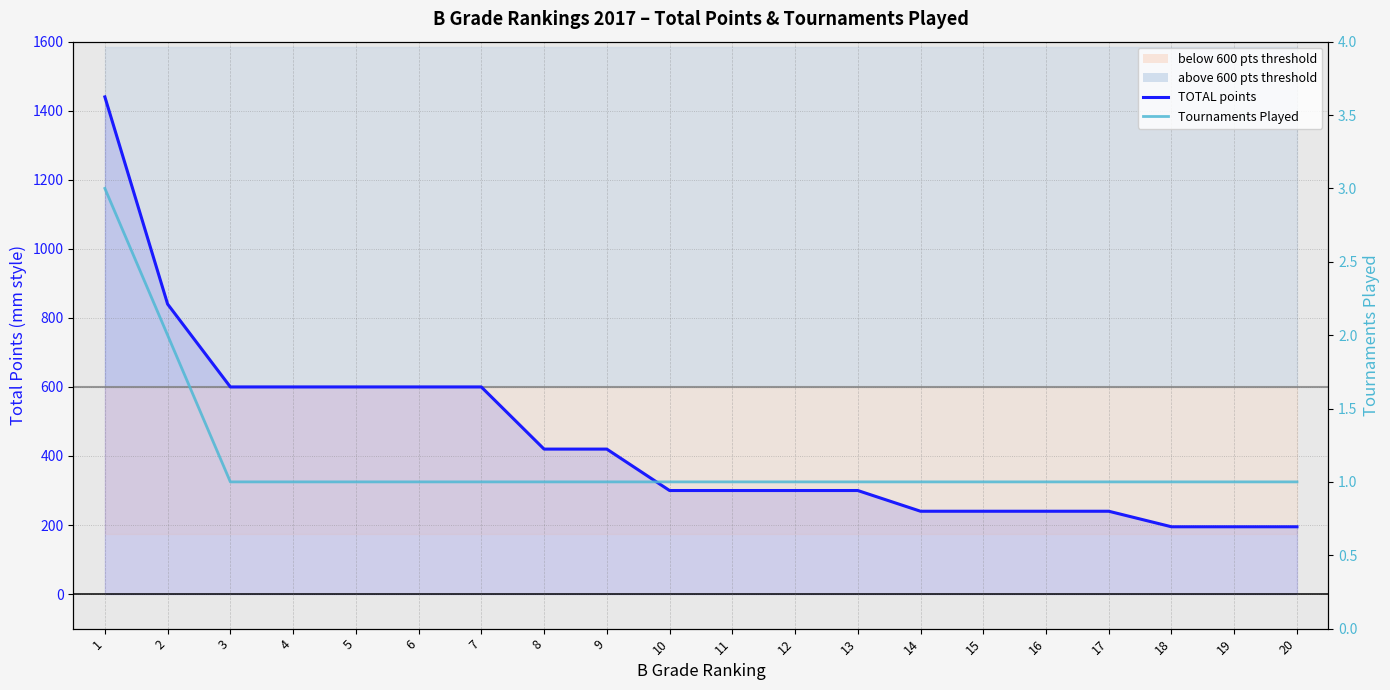

The Tournaments Played series shows 1 at 19. True or false?

True